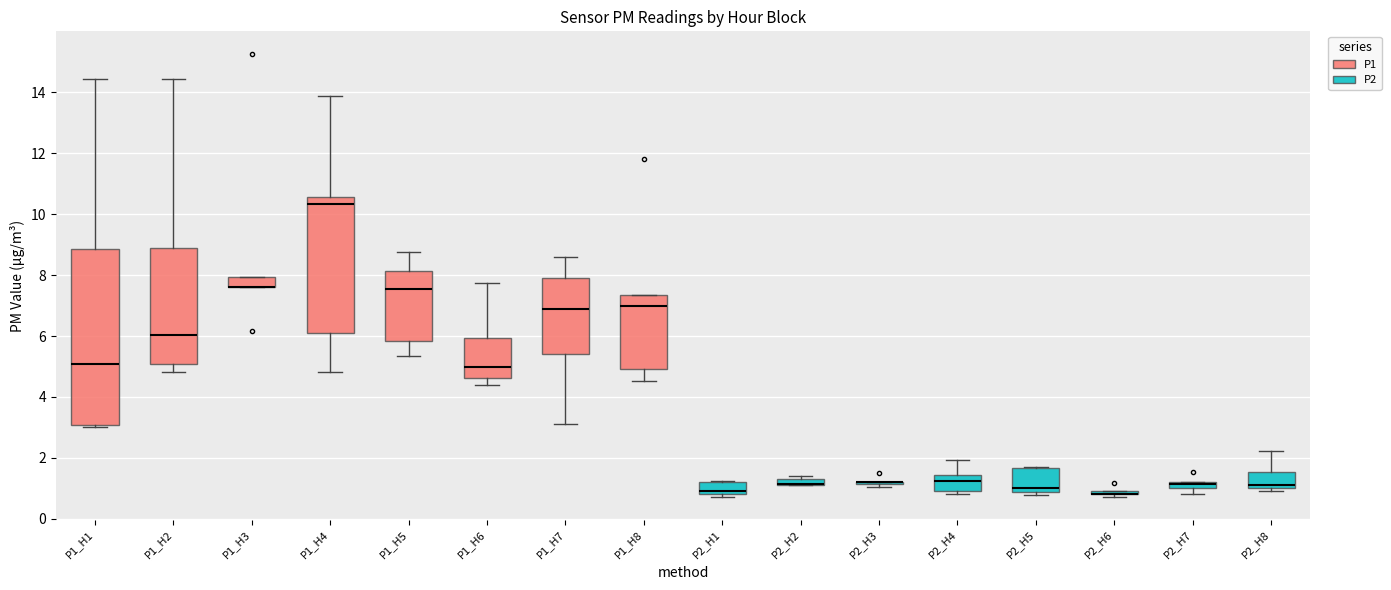

Where is the lower edge of the box for P2_H6 on the y-axis? The values are not printed on the chart, so give them approximately, as read against the axis.

0.8